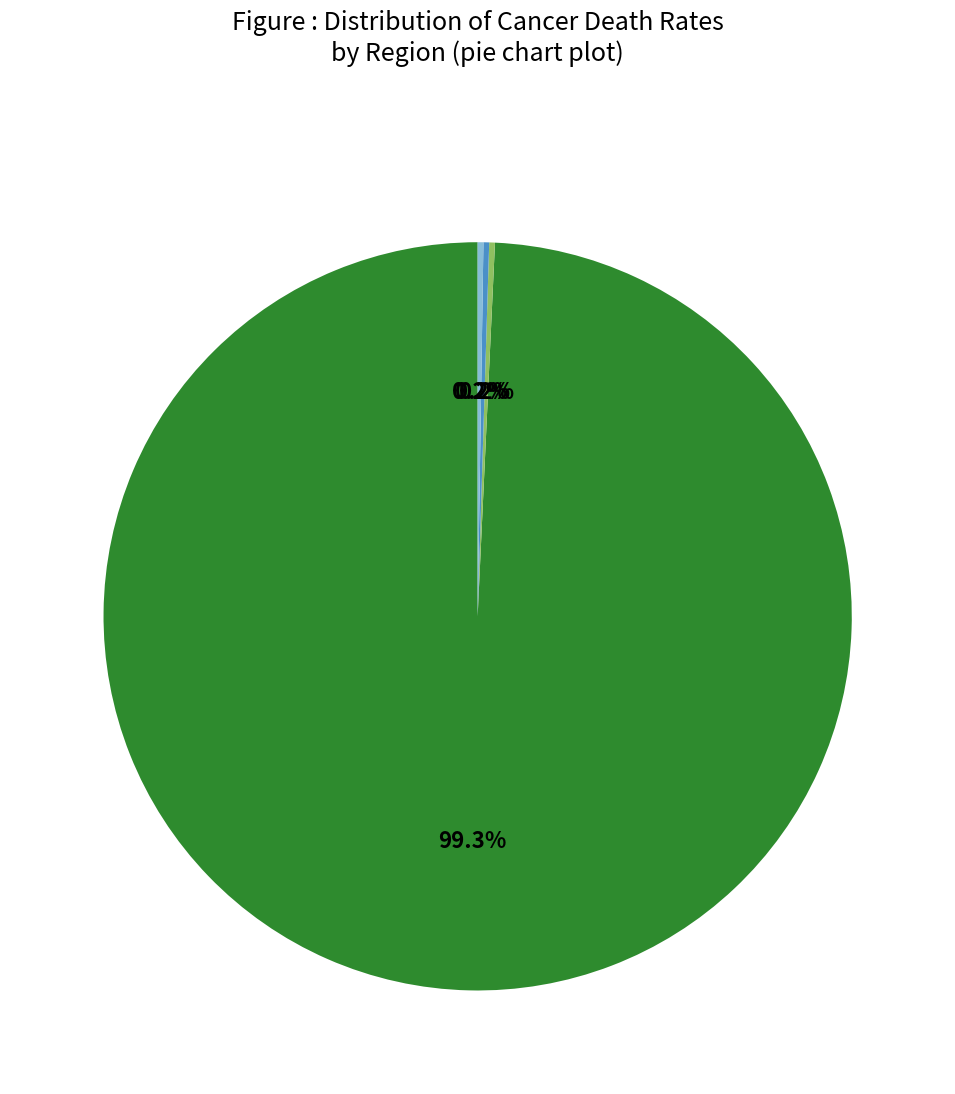

Does any single category account for the majority?

Yes